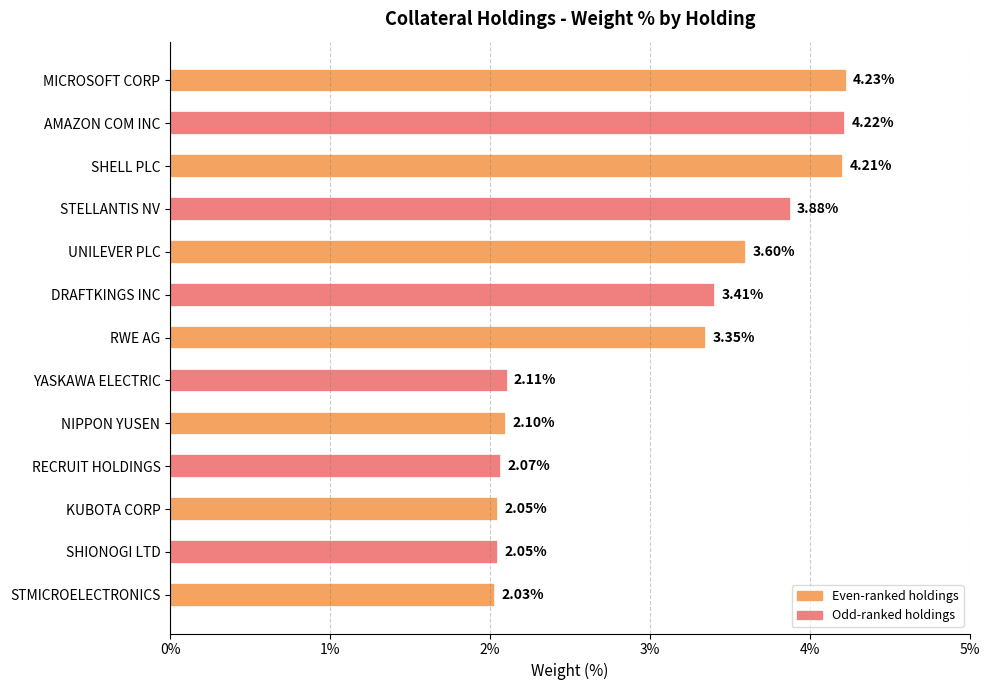

Where is the data nearest to the value 3?

RWE AG